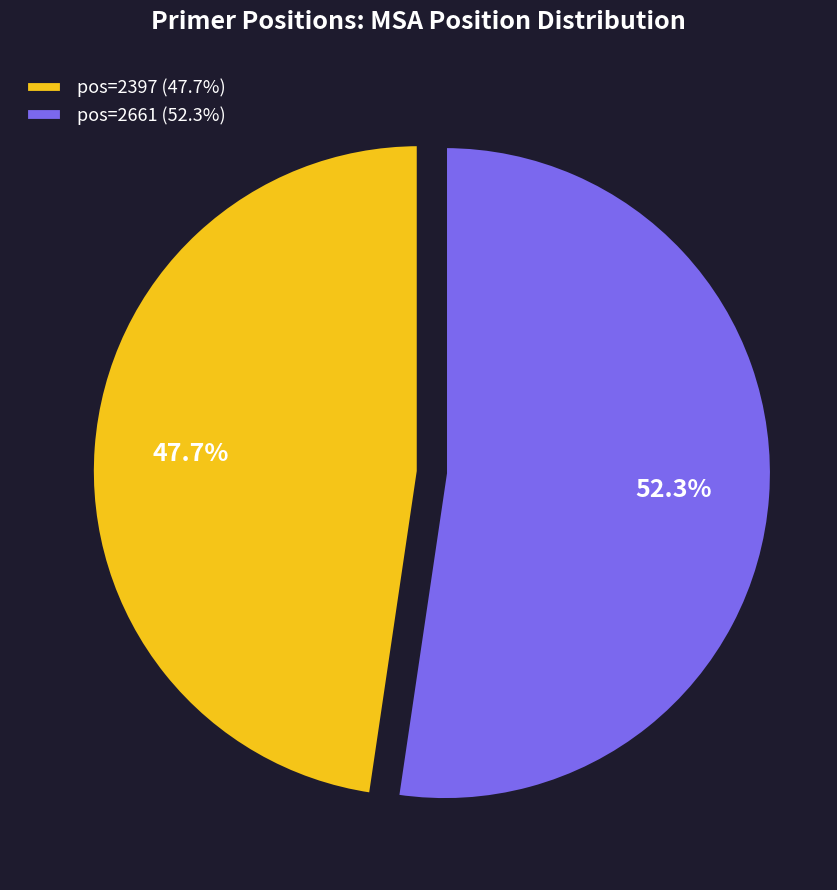

What is the majority slice?

pos=2661 (52.3%)